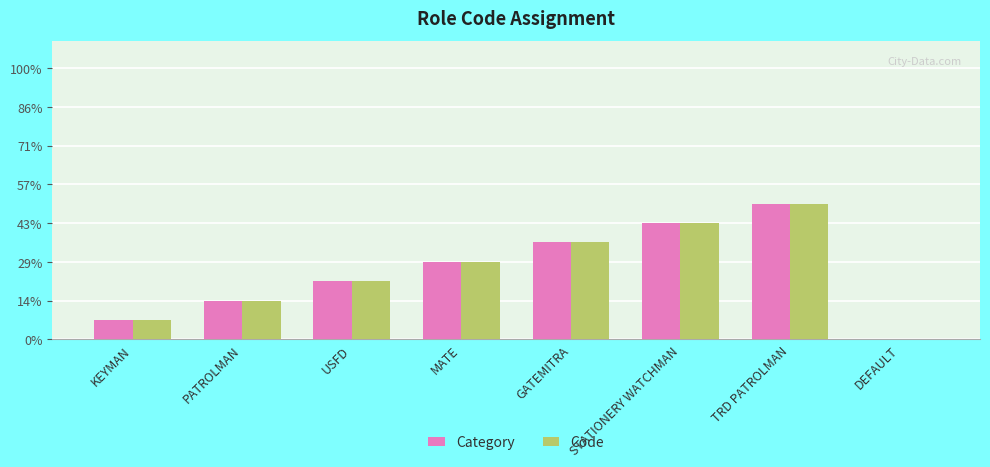

Does the chart contain stacked bars?

No